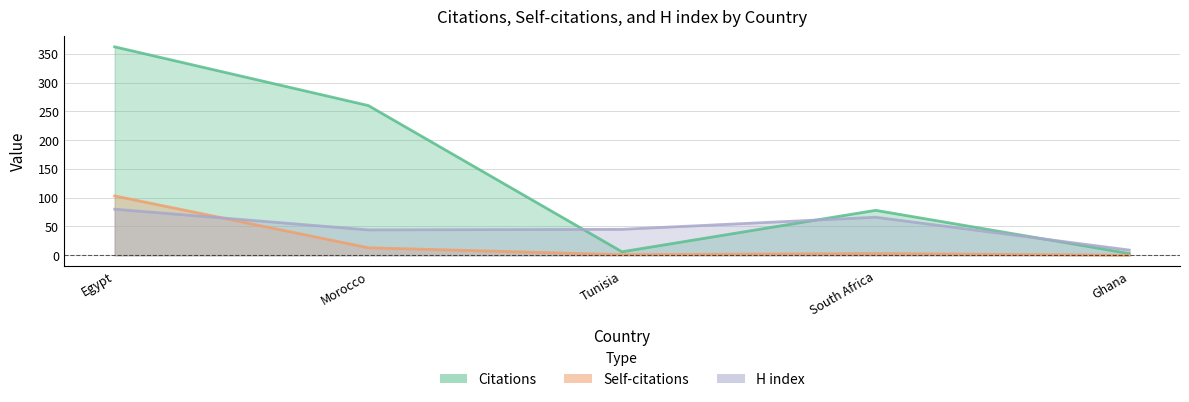

What is the total value across all series at Morocco?

317